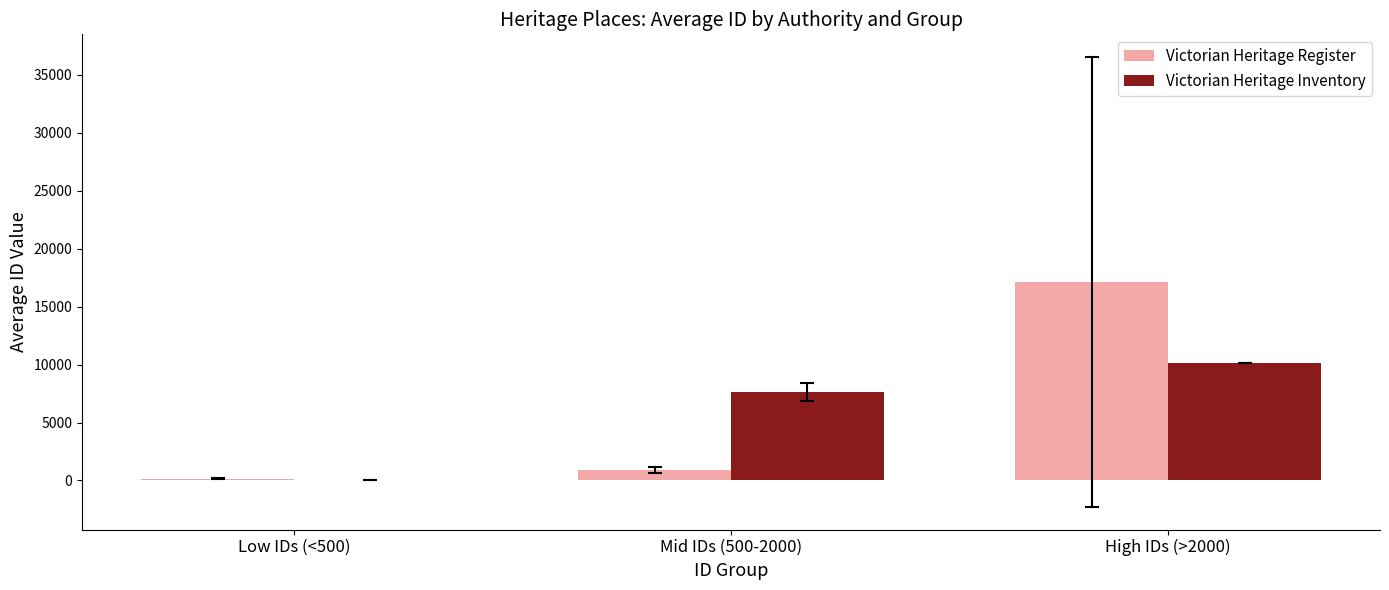

How many groups of bars are there?

3